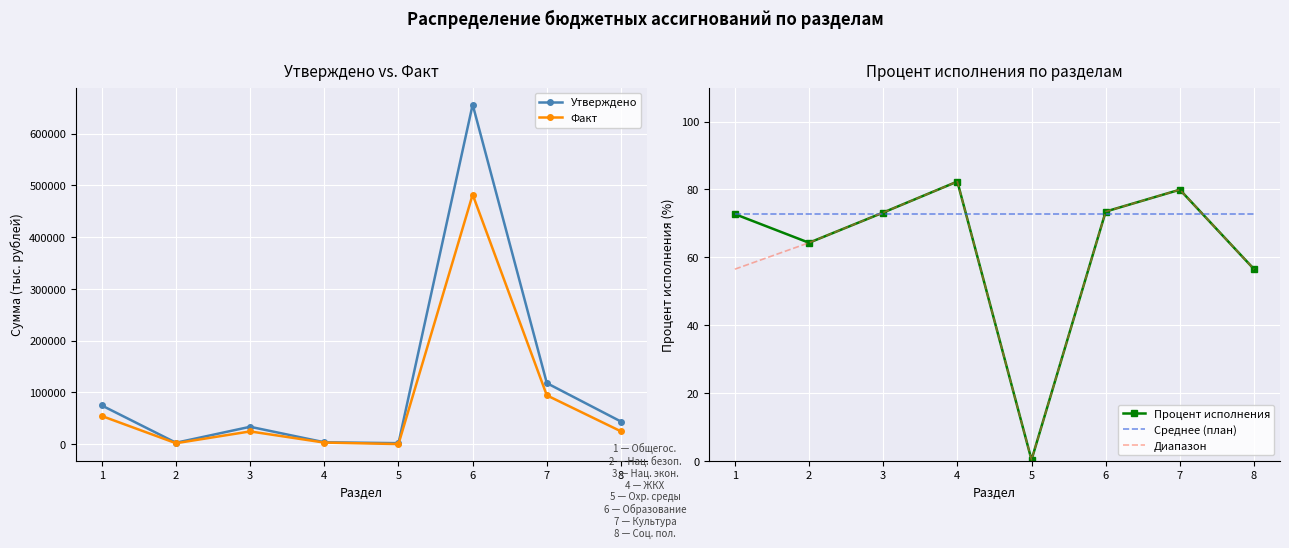

At which category is the sum across all series the highest?

6